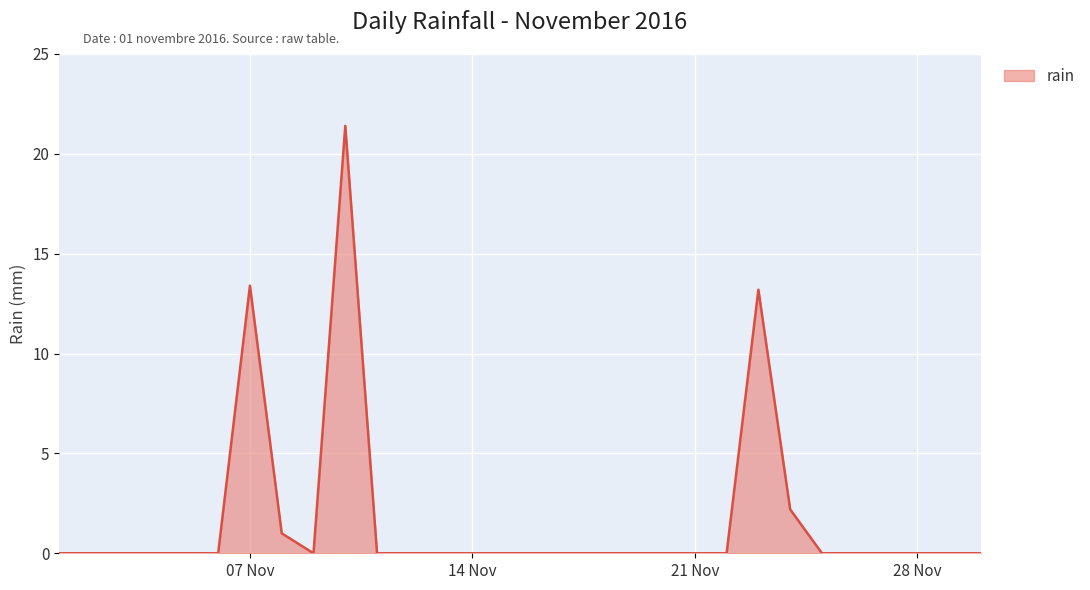

What is the greatest value displayed?

21.4